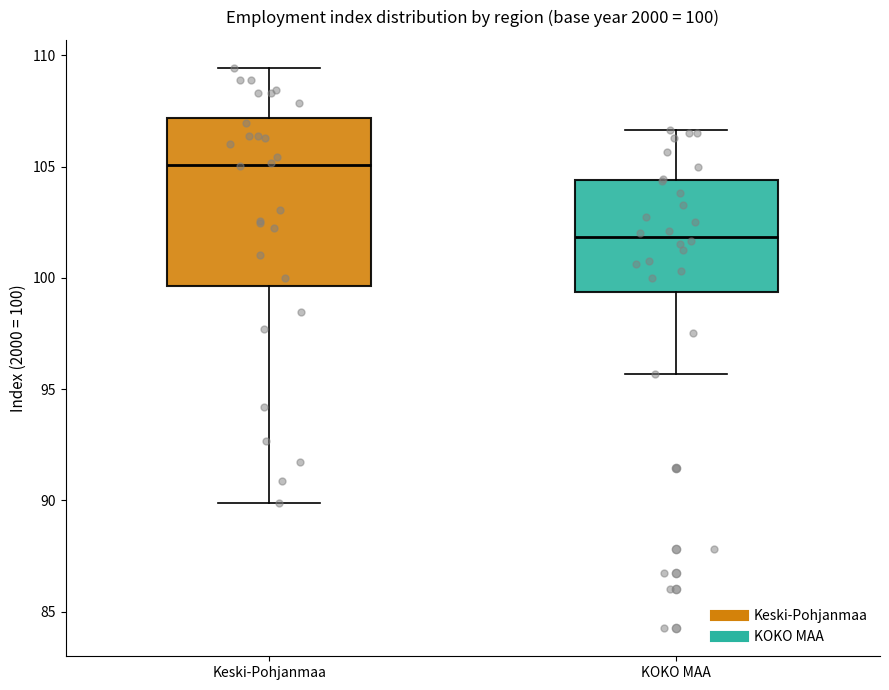

Comparing the boxes themselves (not the whiskers), which one is the tallest?

Keski-Pohjanmaa